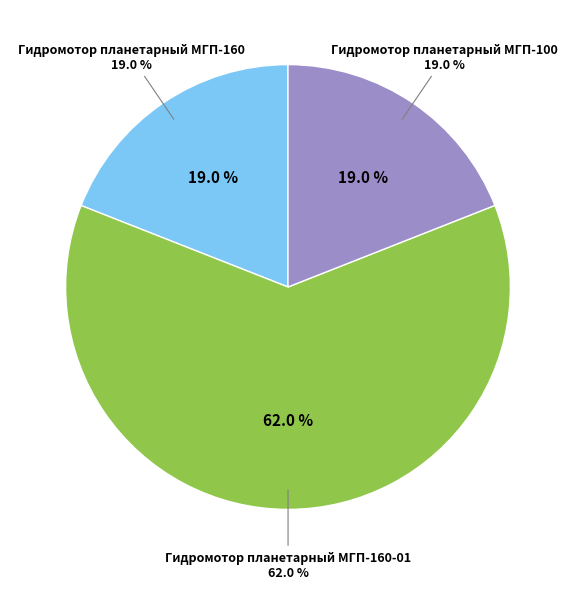

Is there any slice that represents more than half of the pie?

Yes